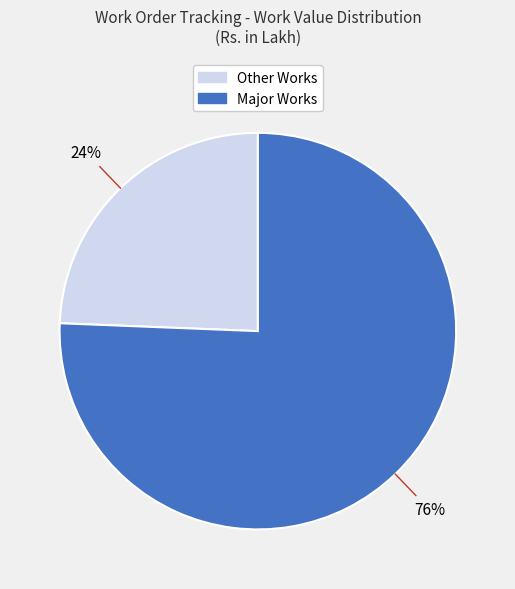

How many segments does this pie chart have?

2